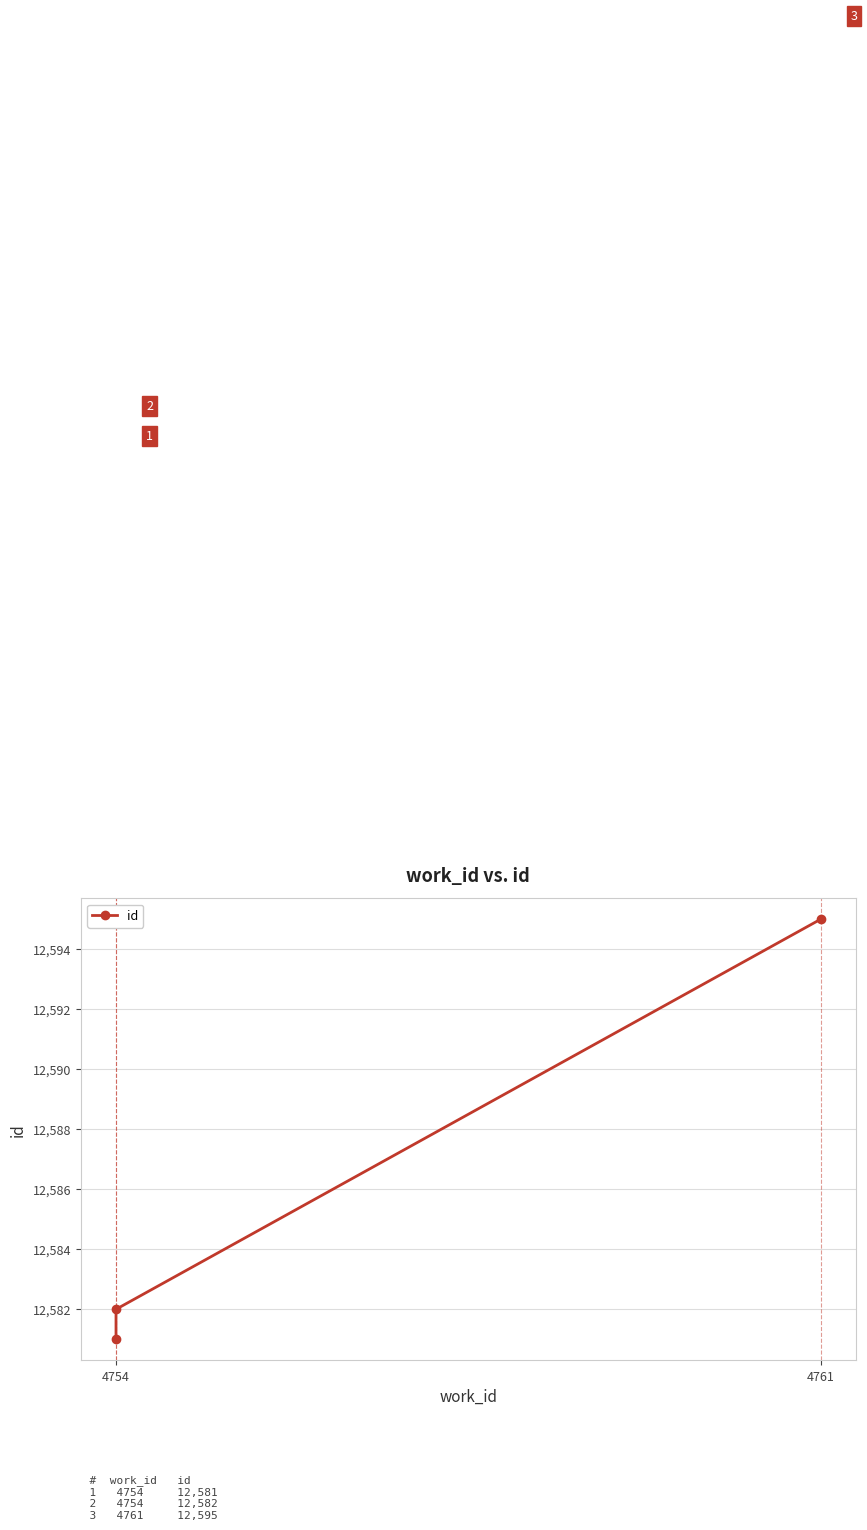

What is the difference between the second highest and minimum values?

1